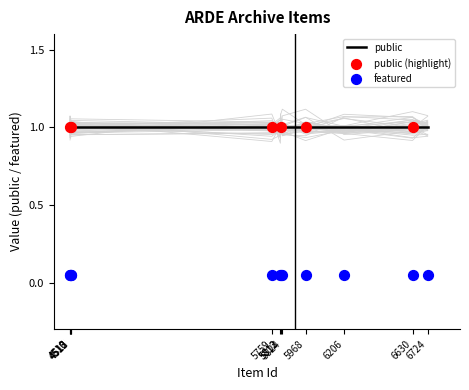

Which series has the largest total across all categories?

public